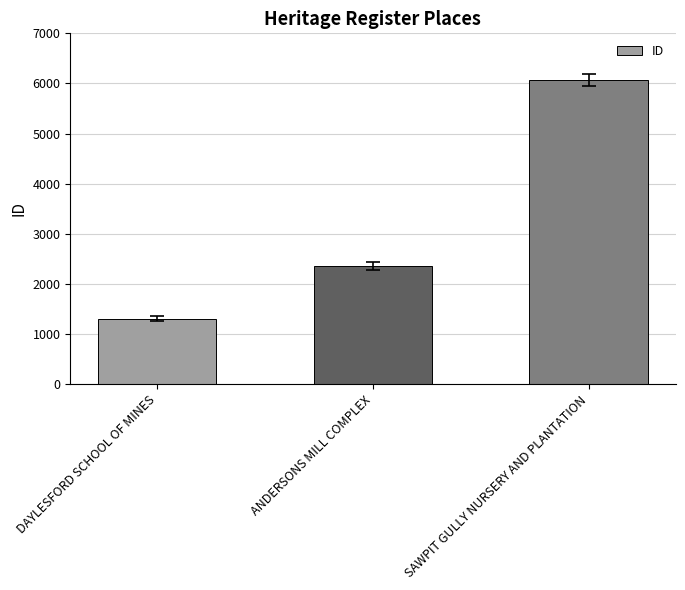

Reading left to right, what are all the values shown in this chart?

1304	2366	6069